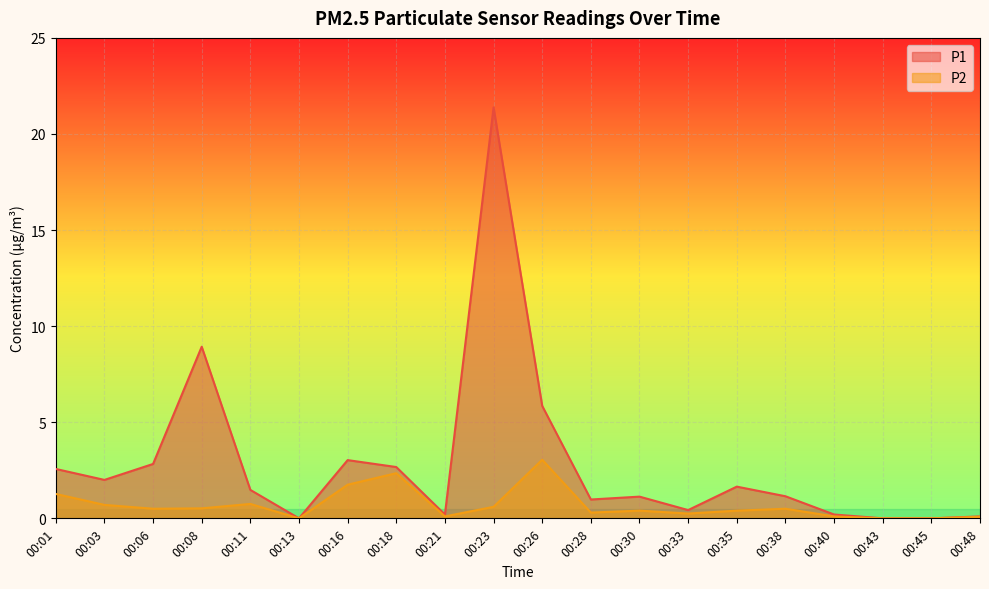

Where is P2 nearest to the value 1?

00:11